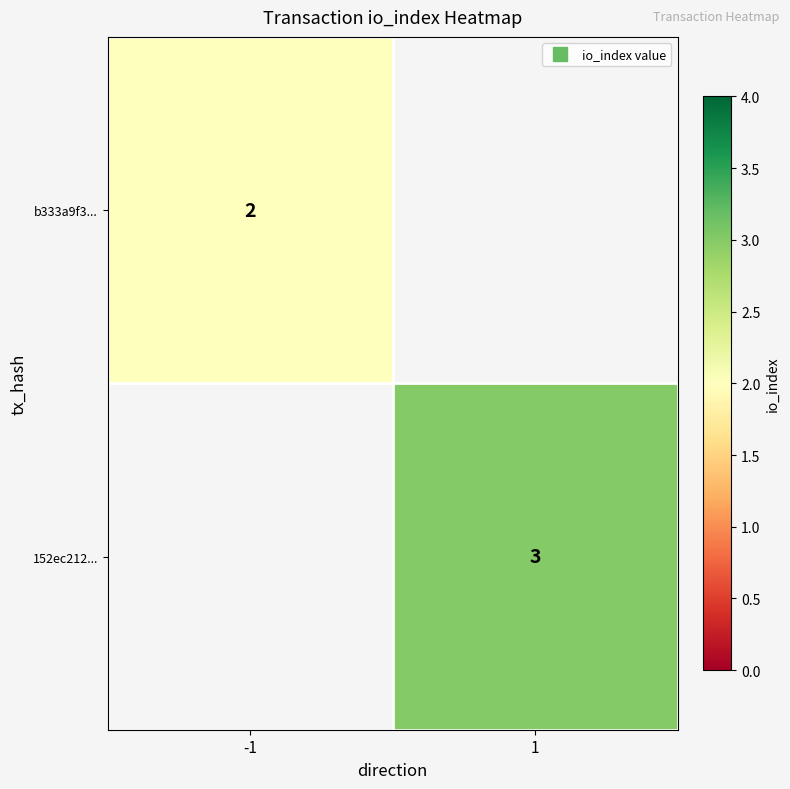

At which label does b333a9f3... reach its minimum?

-1